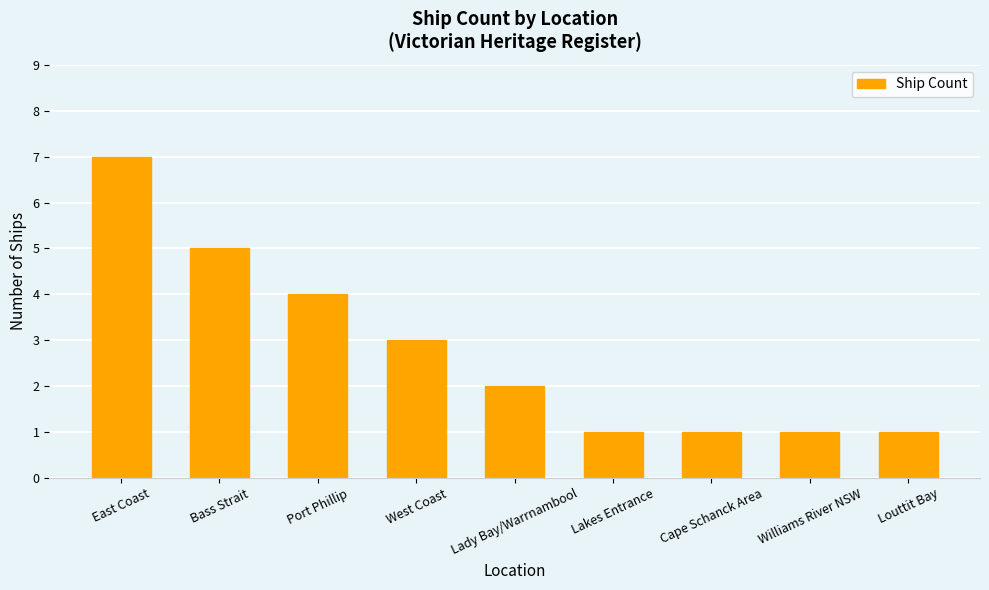

What is the average value?

3